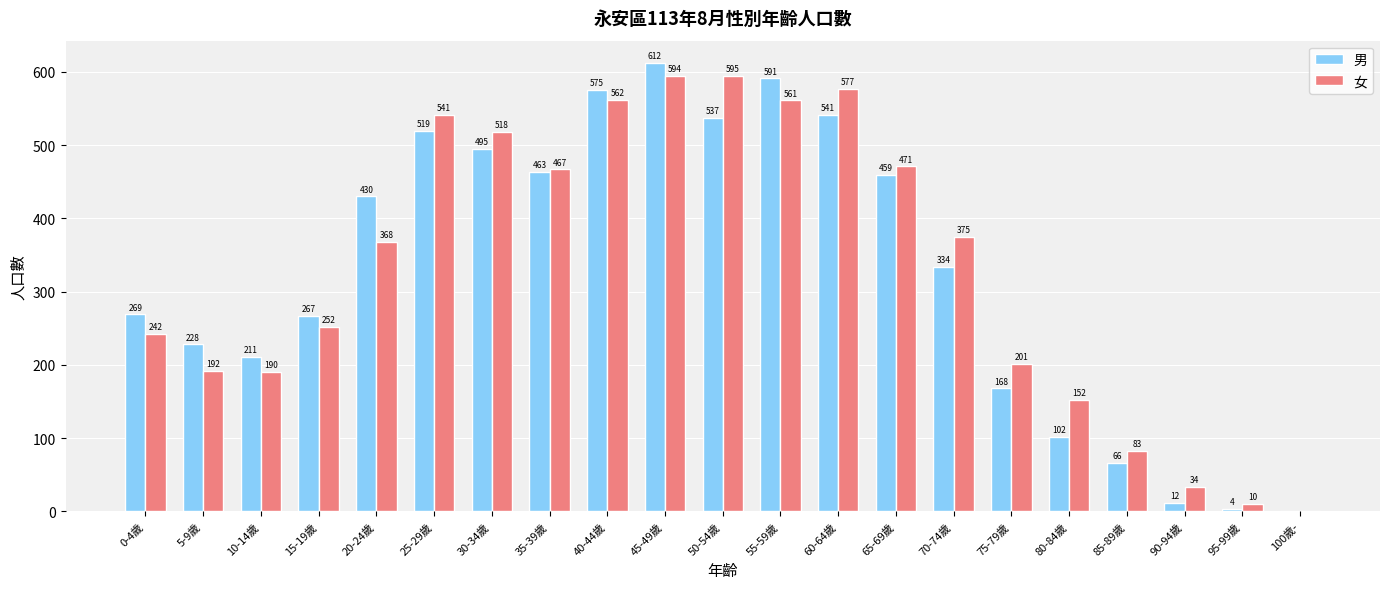

What value does the 女 series have at 50-54歲?

595